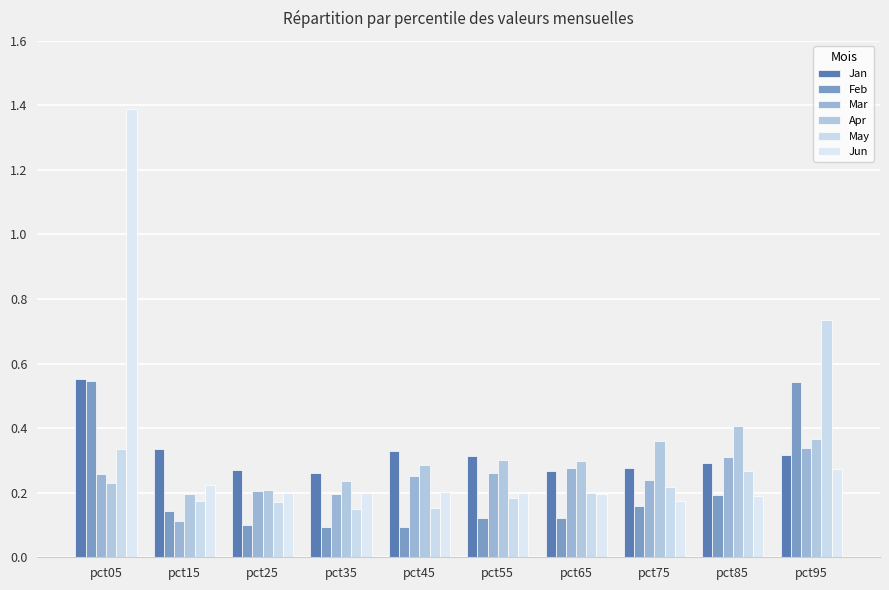

How many bars are there in total?

60